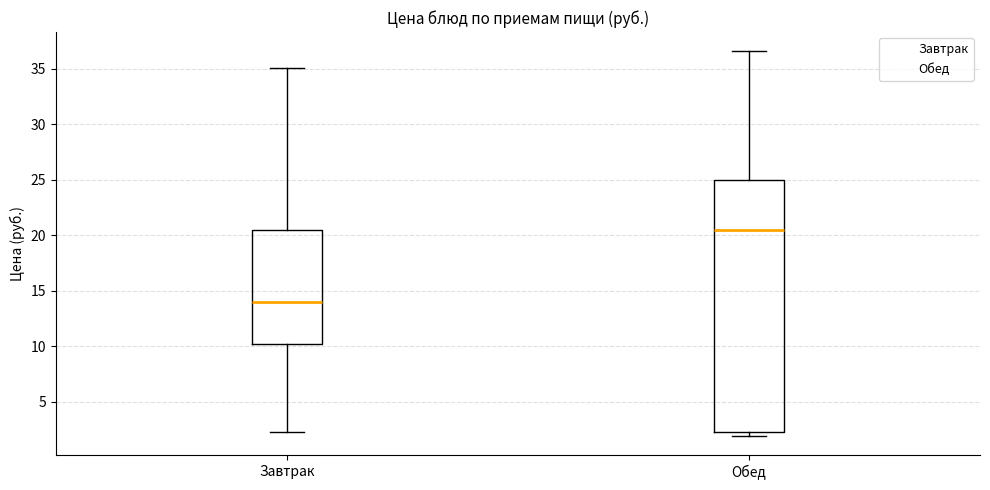

Reading left to right, transcribe this box plot: for each box, give where its median line is, the range the box spans, and where its two whiskers end, as read against the y-axis. The values are not printed on the chart, so give them approximately, as read against the axis.

Завтрак: median 14.0, box 10.0 to 20.5, whiskers 2.5 to 35.0
Обед: median 20.5, box 2.5 to 25.0, whiskers 2.0 to 36.5